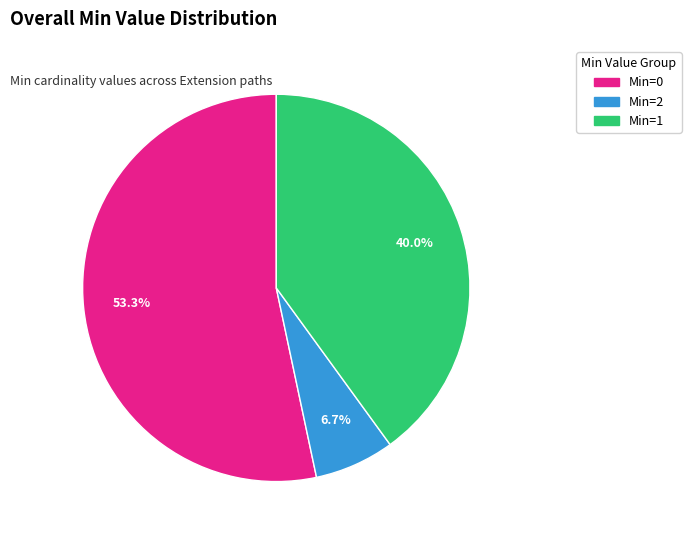

Combined, what portion of the pie is Min=0 and Min=2?

60.0%